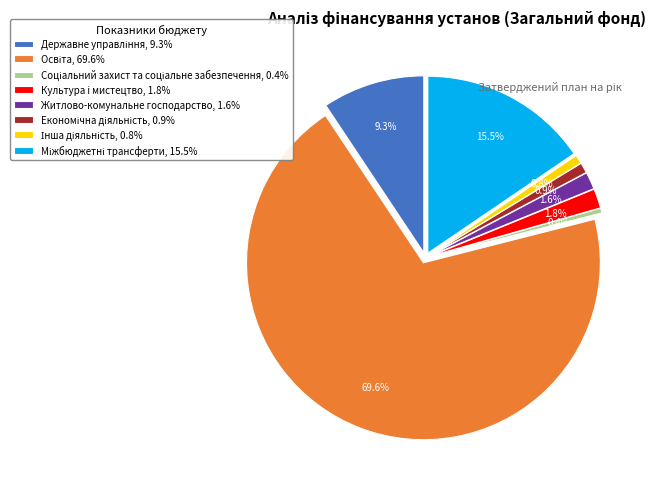

To the nearest percent, what percentage of the pie is Житлово-комунальне господарство?

2%